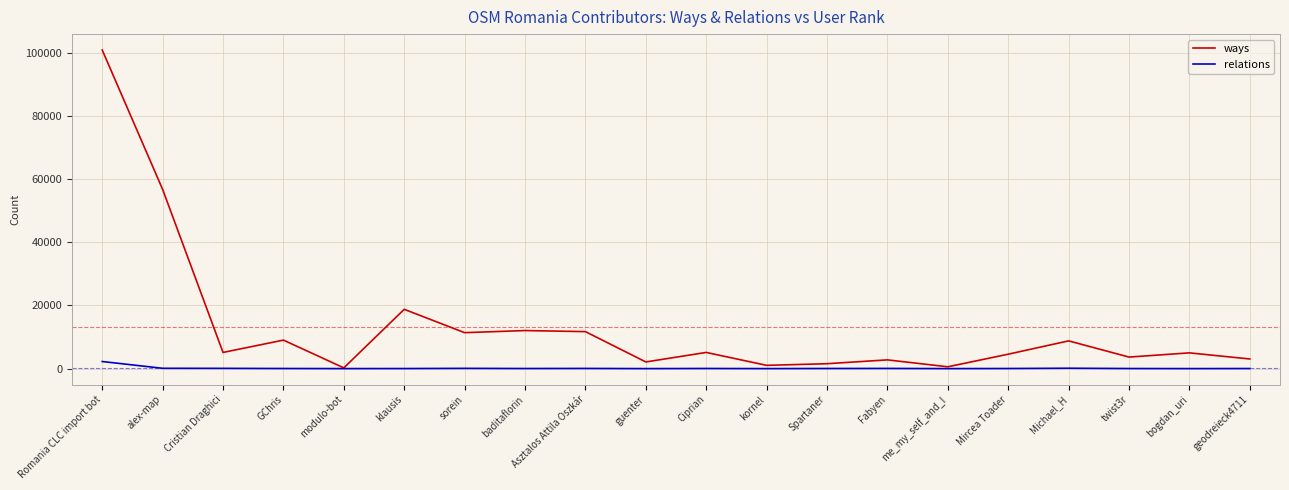

Which series has the largest range (max minus min)?

ways